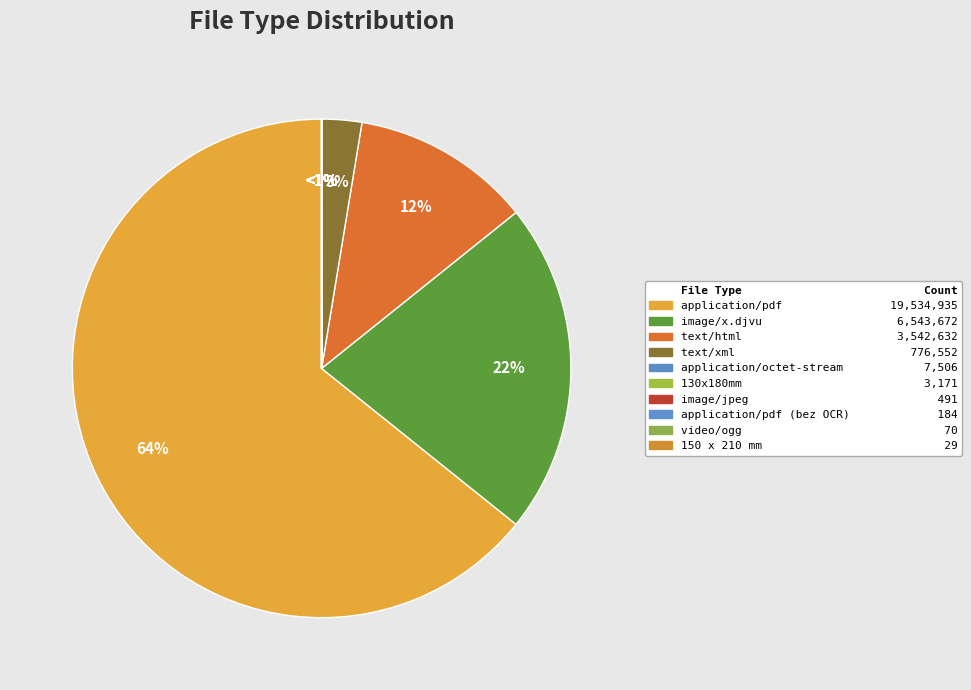

Rank the categories by value from lowest to highest.

150 x 210 mm, video/ogg, application/pdf (bez OCR), image/jpeg, 130x180mm, application/octet-stream, text/xml, text/html, image/x.djvu, application/pdf